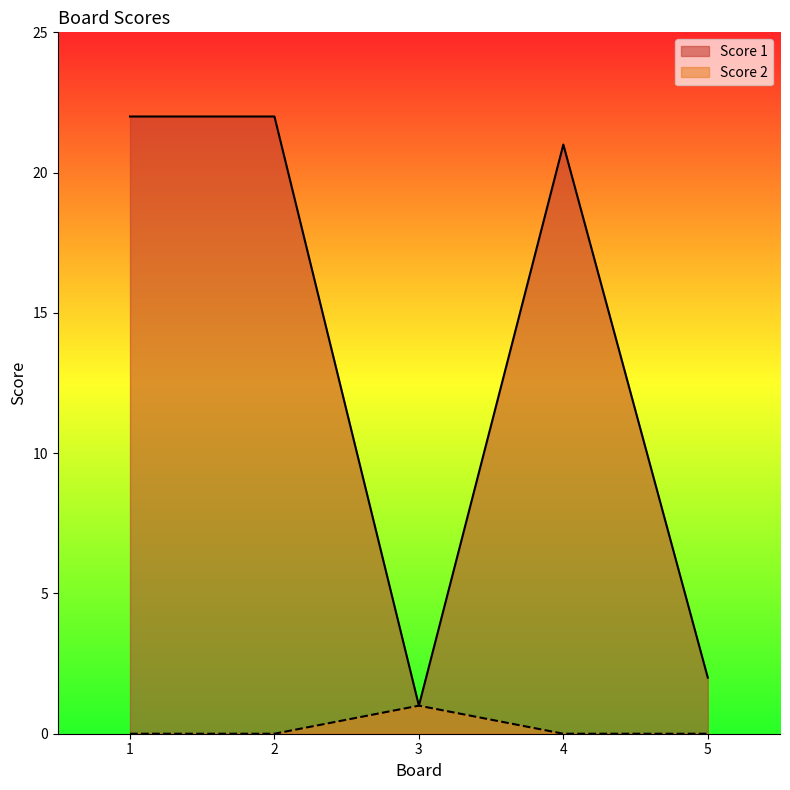

How many data points in Score 1 are less than 21?

2